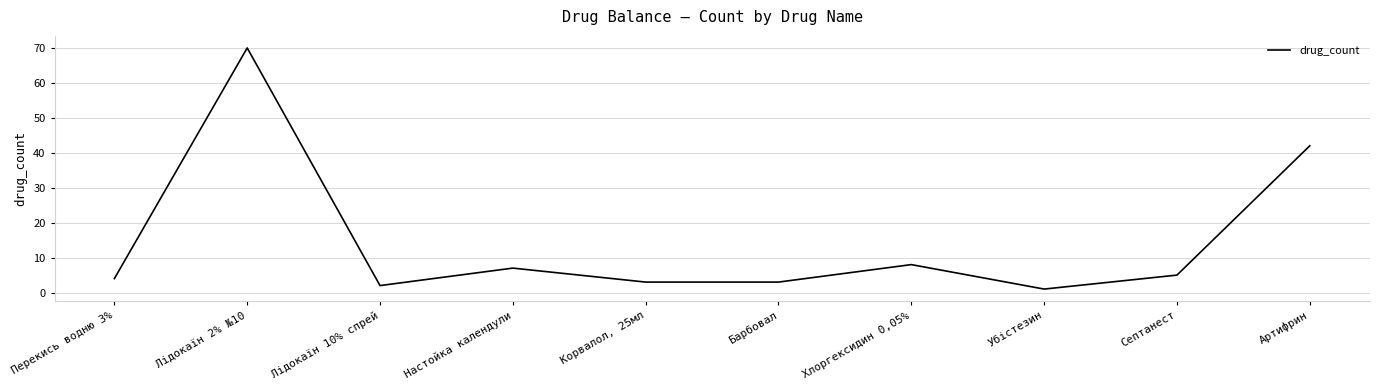

At which category does the chart reach its minimum across all series?

Убістезин